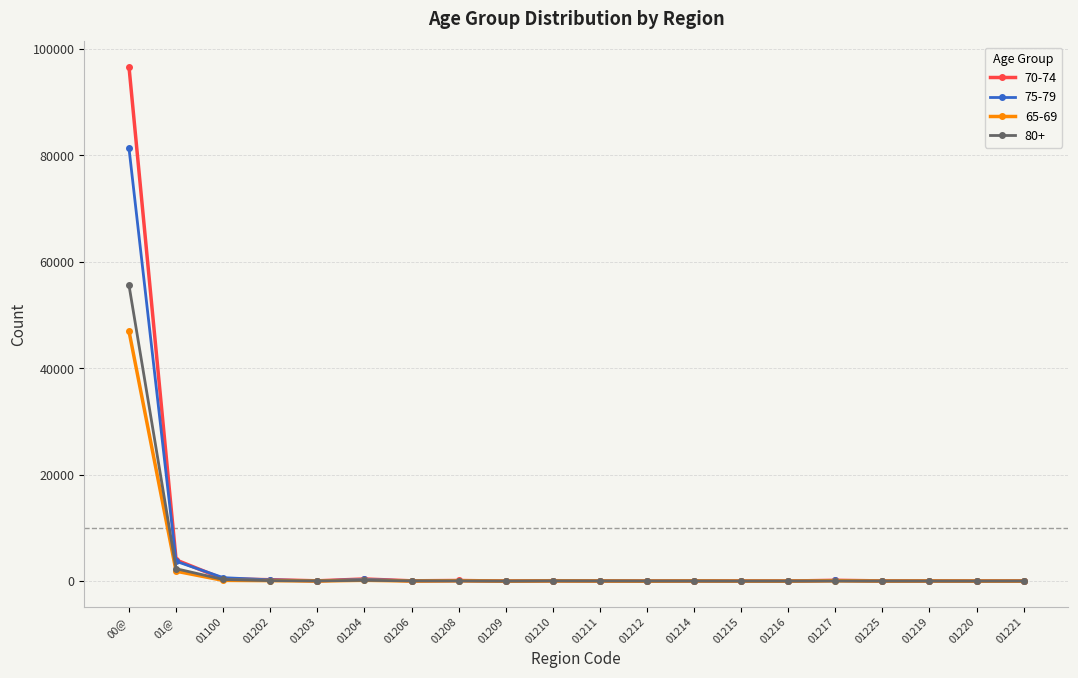

How many lines are shown in the chart?

4